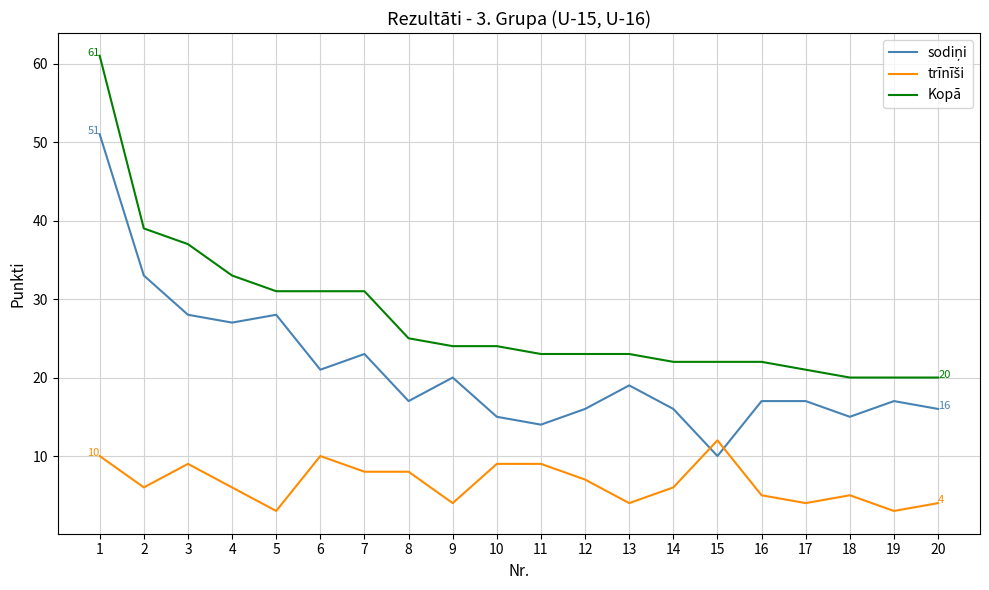

The Kopā series shows 23 at 11. True or false?

True